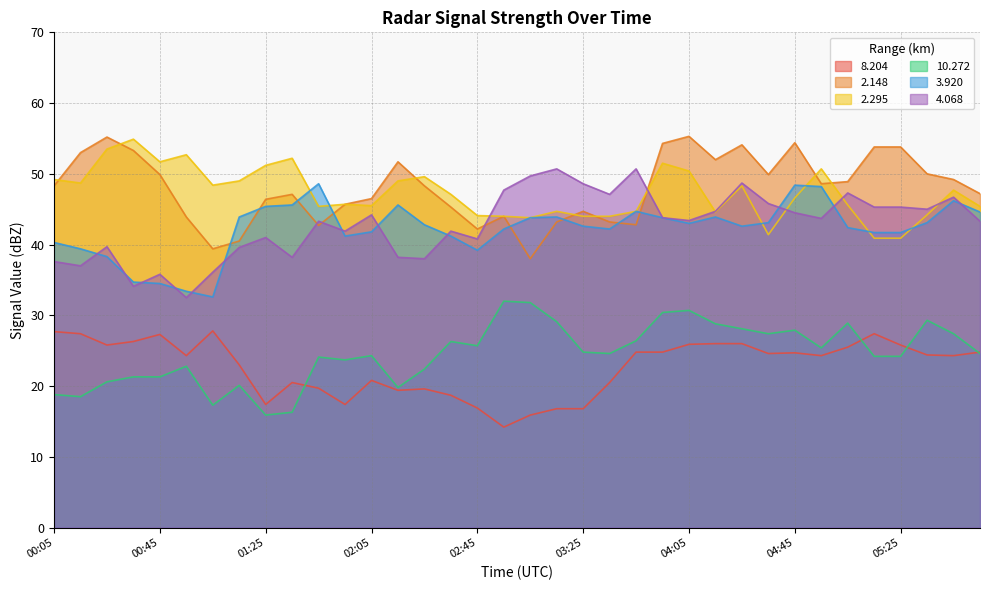

At how many categories does at least one series exceed 31?

36